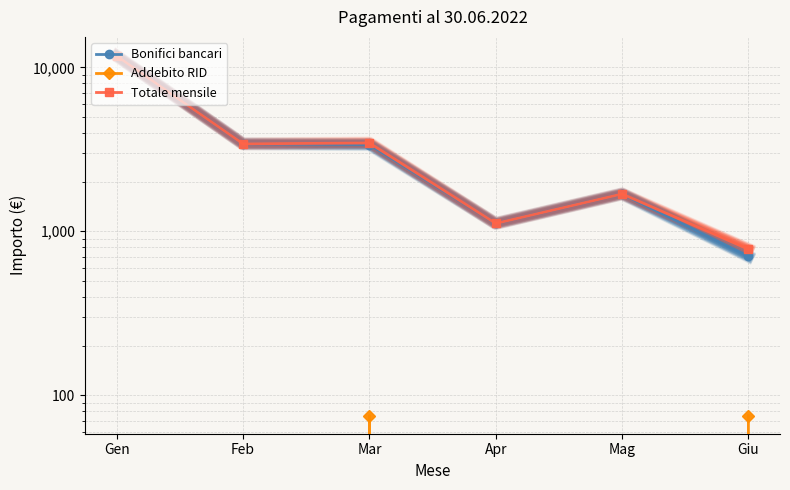

Reading right to left, list all the values displayed in this chart.

Bonifici bancari: 703.0	1690.0	1117.0	3380.1	3416.0	11733.5
Addebito RID: 75.0	0.0	0.0	75.0	0.0	0.0
Totale mensile: 778.0	1690.0	1117.0	3455.1	3416.0	11733.5